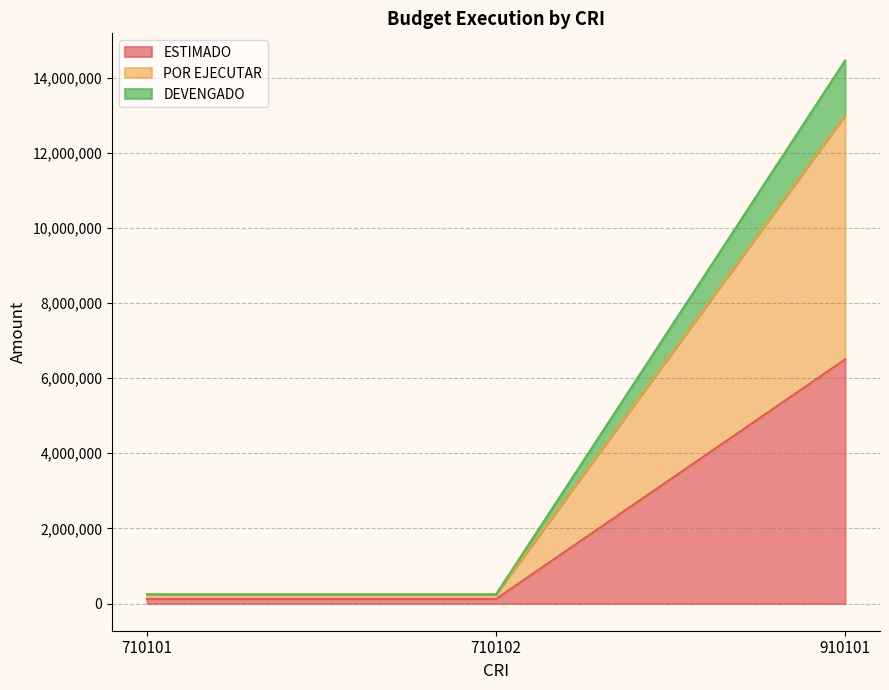

At how many categories does at least one series exceed 8996617?

1